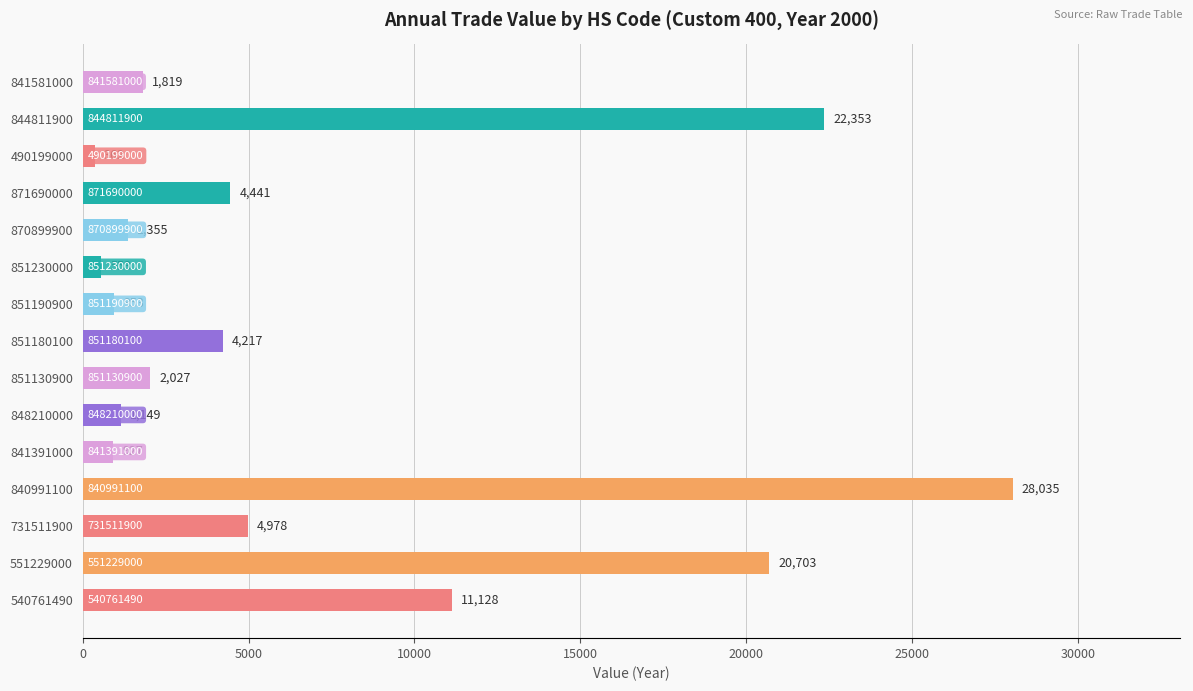

Read the value at 540761490.

11128